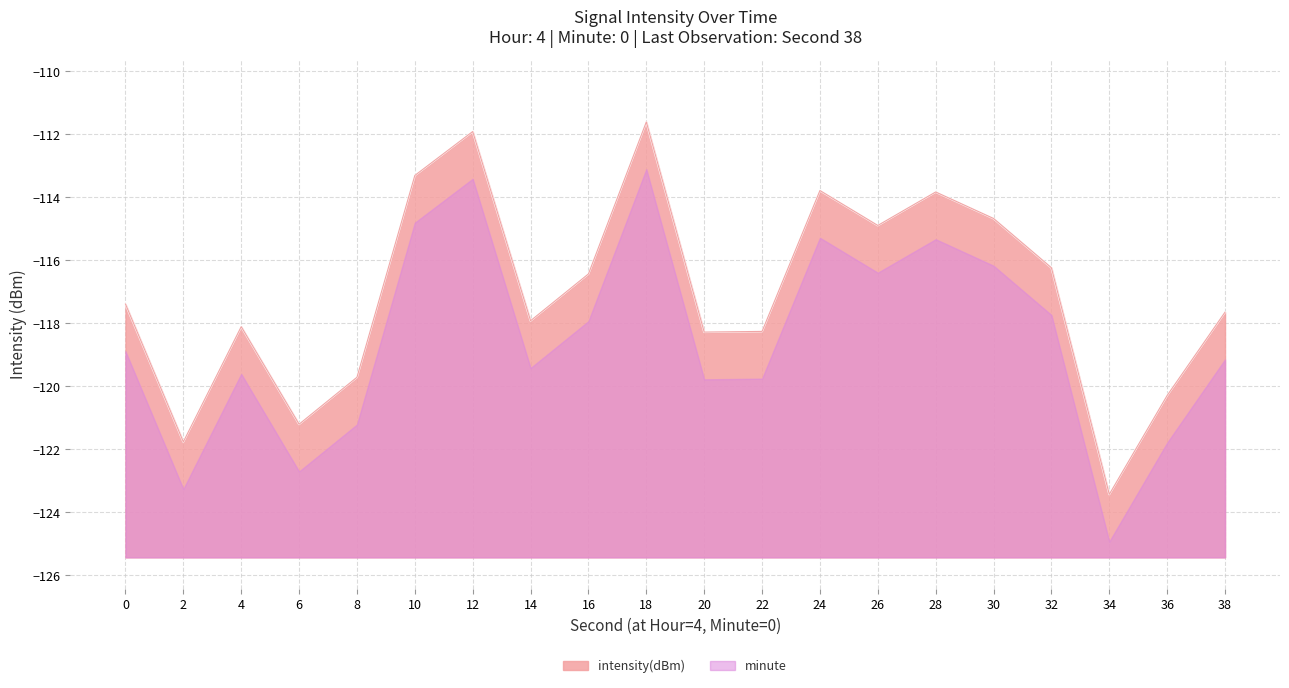

The value at 20 is -172.4. True or false?

False